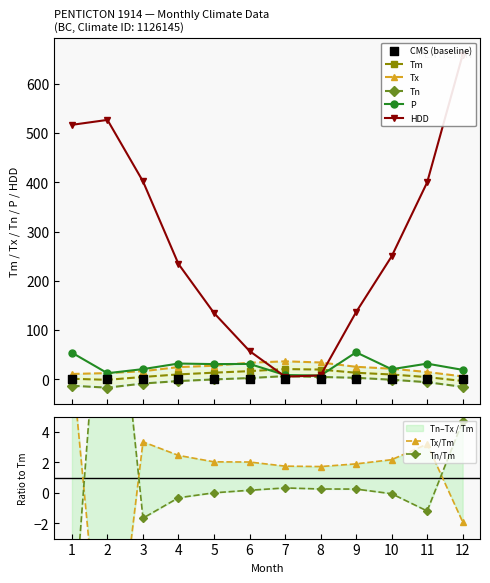

Which series has the largest total across all categories?

HDD